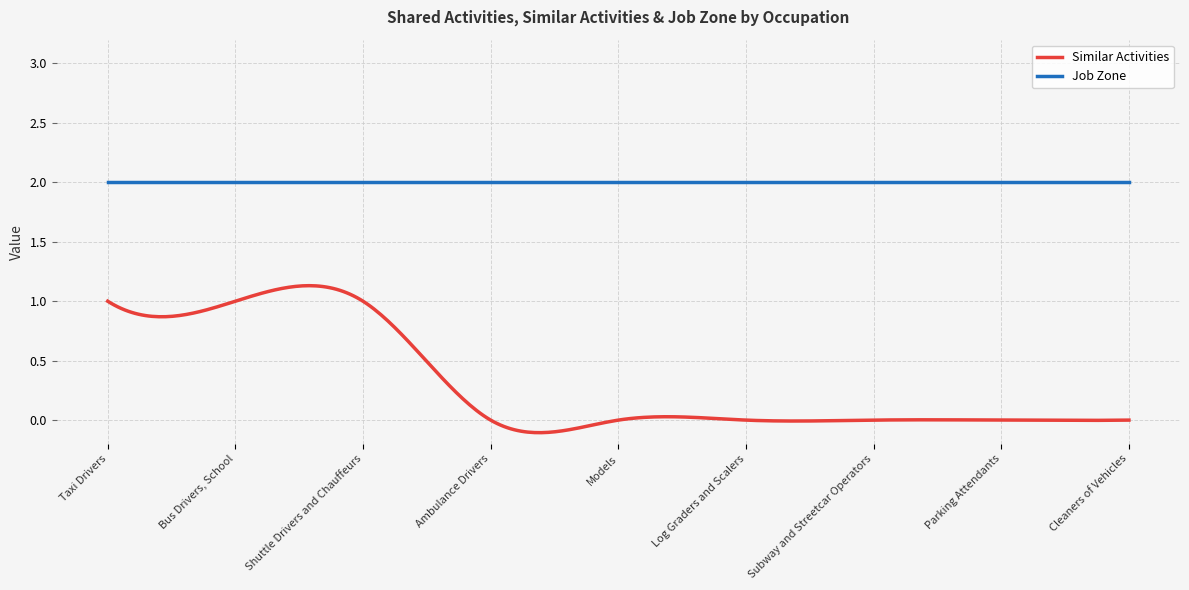

What is the difference between the maximum and minimum values in the Similar Activities series?

1.2